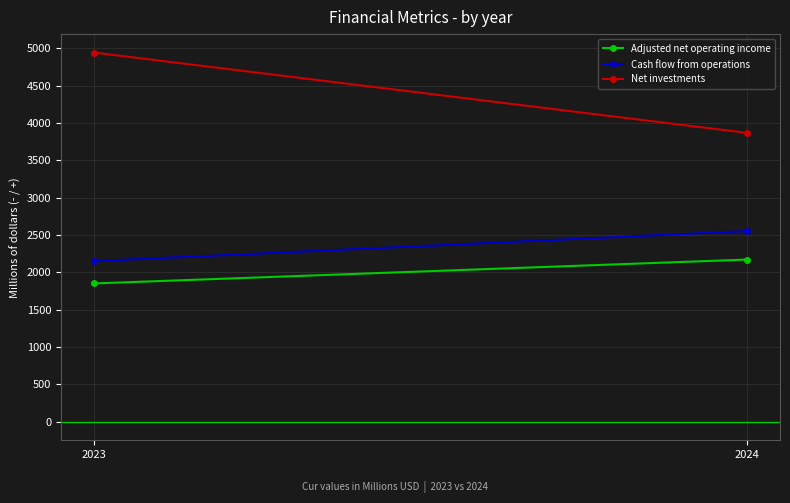

At which category is the sum across all series the highest?

2023